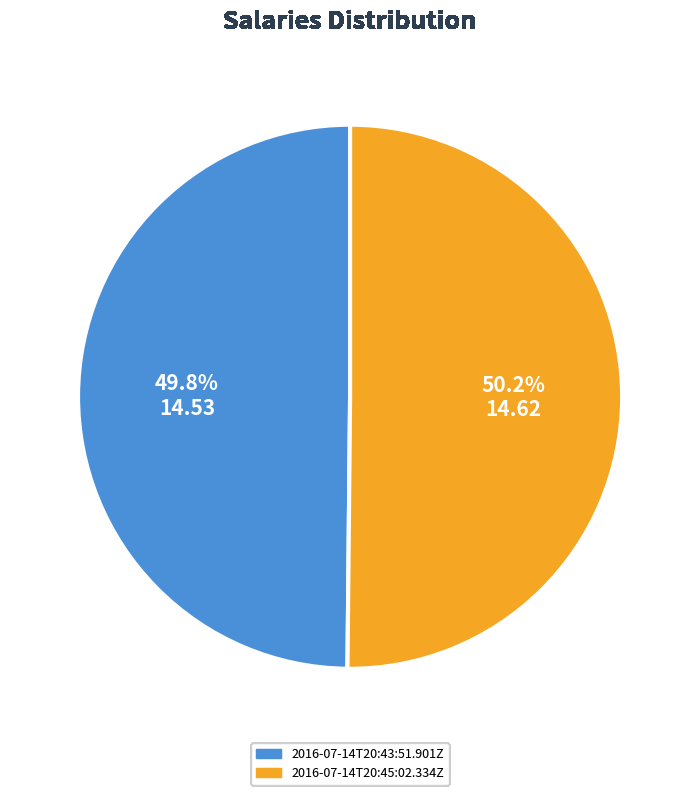

The 2016-07-14T20:43:51.901Z slice represents 44% of the pie. True or false?

False